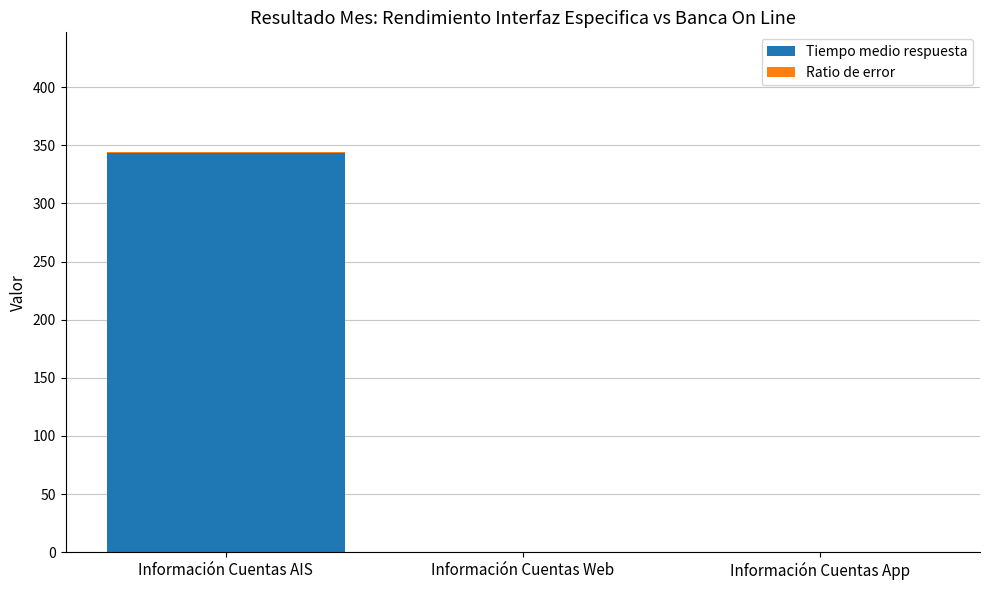

What is the highest value of the Tiempo medio respuesta series?

343.4